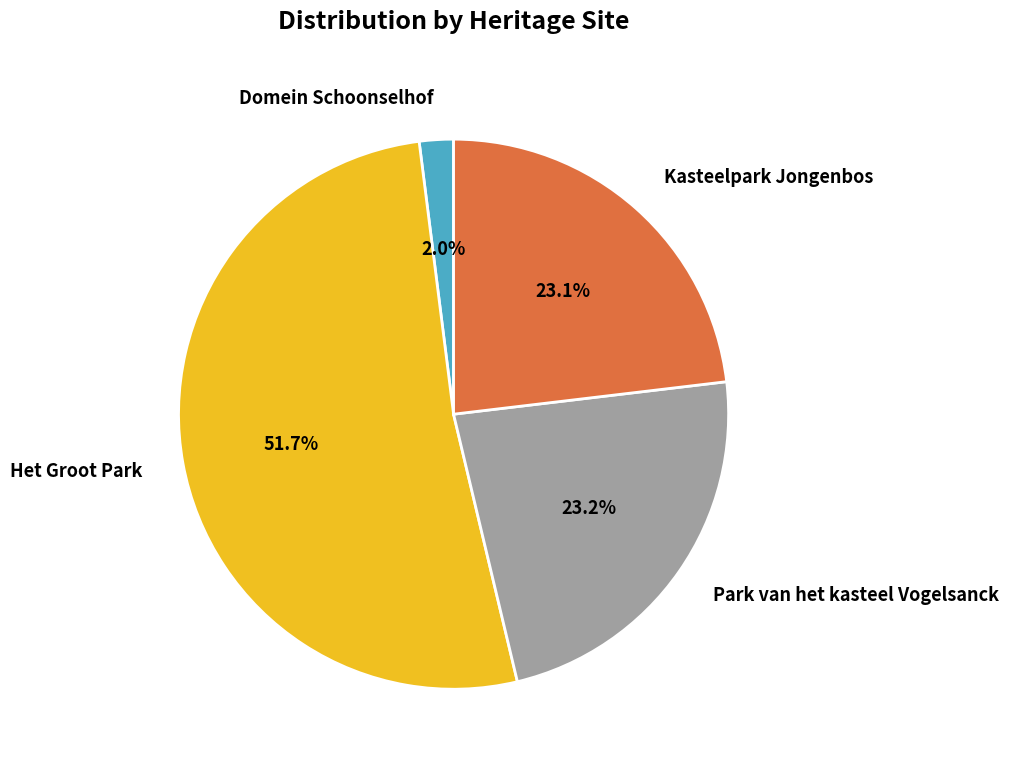

How many slices are in this pie chart?

4